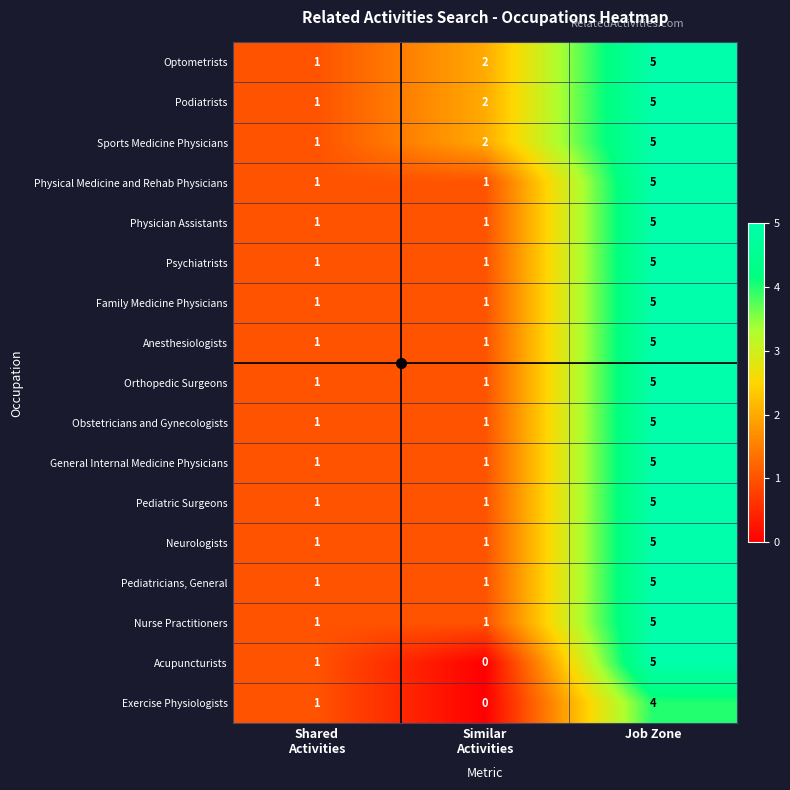

How many series are shown in this chart?

17